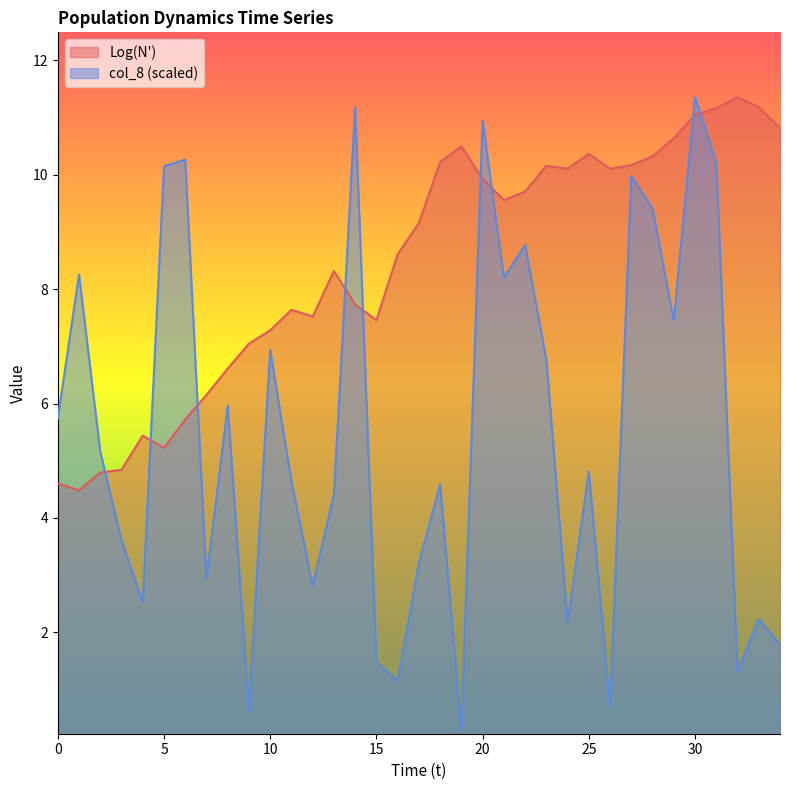

What is the greatest value displayed?

11.4